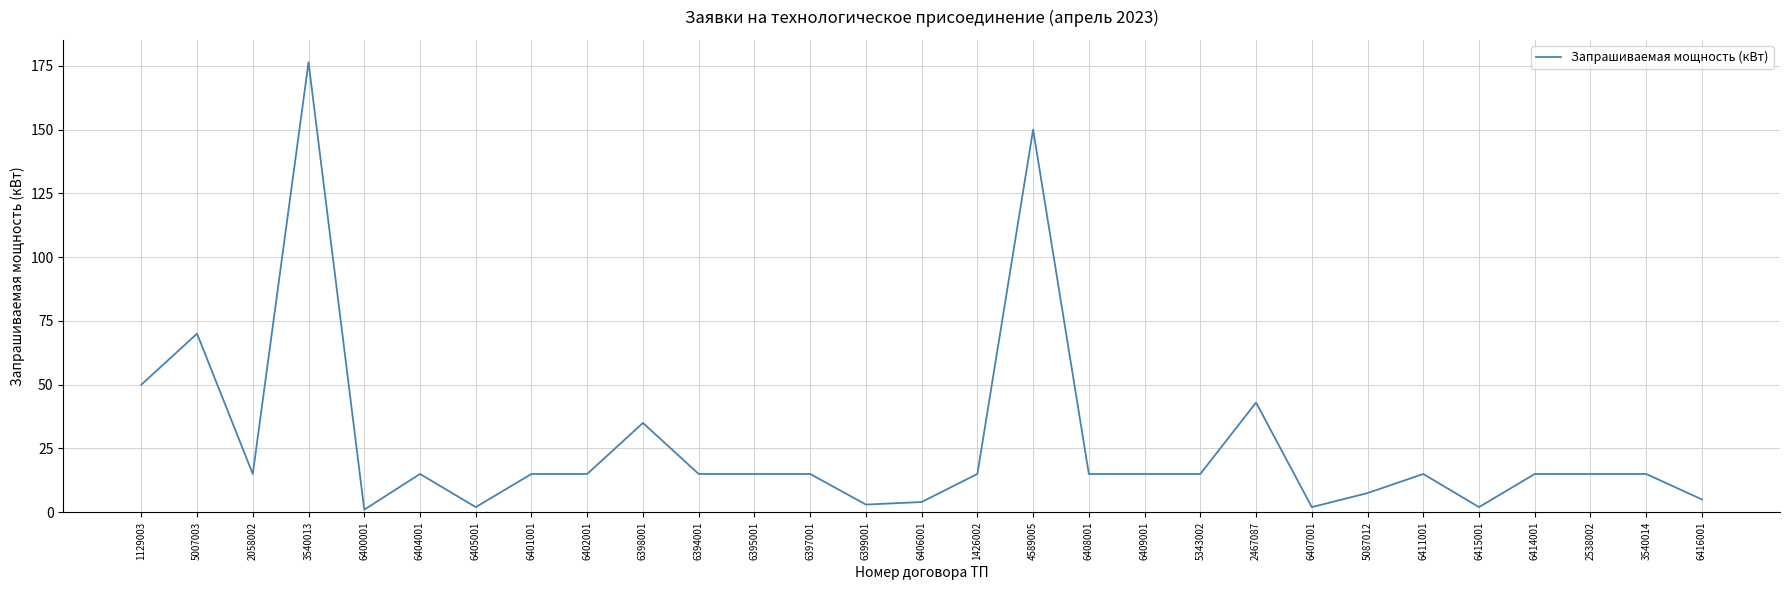

Read the value at 6395001.

15.0